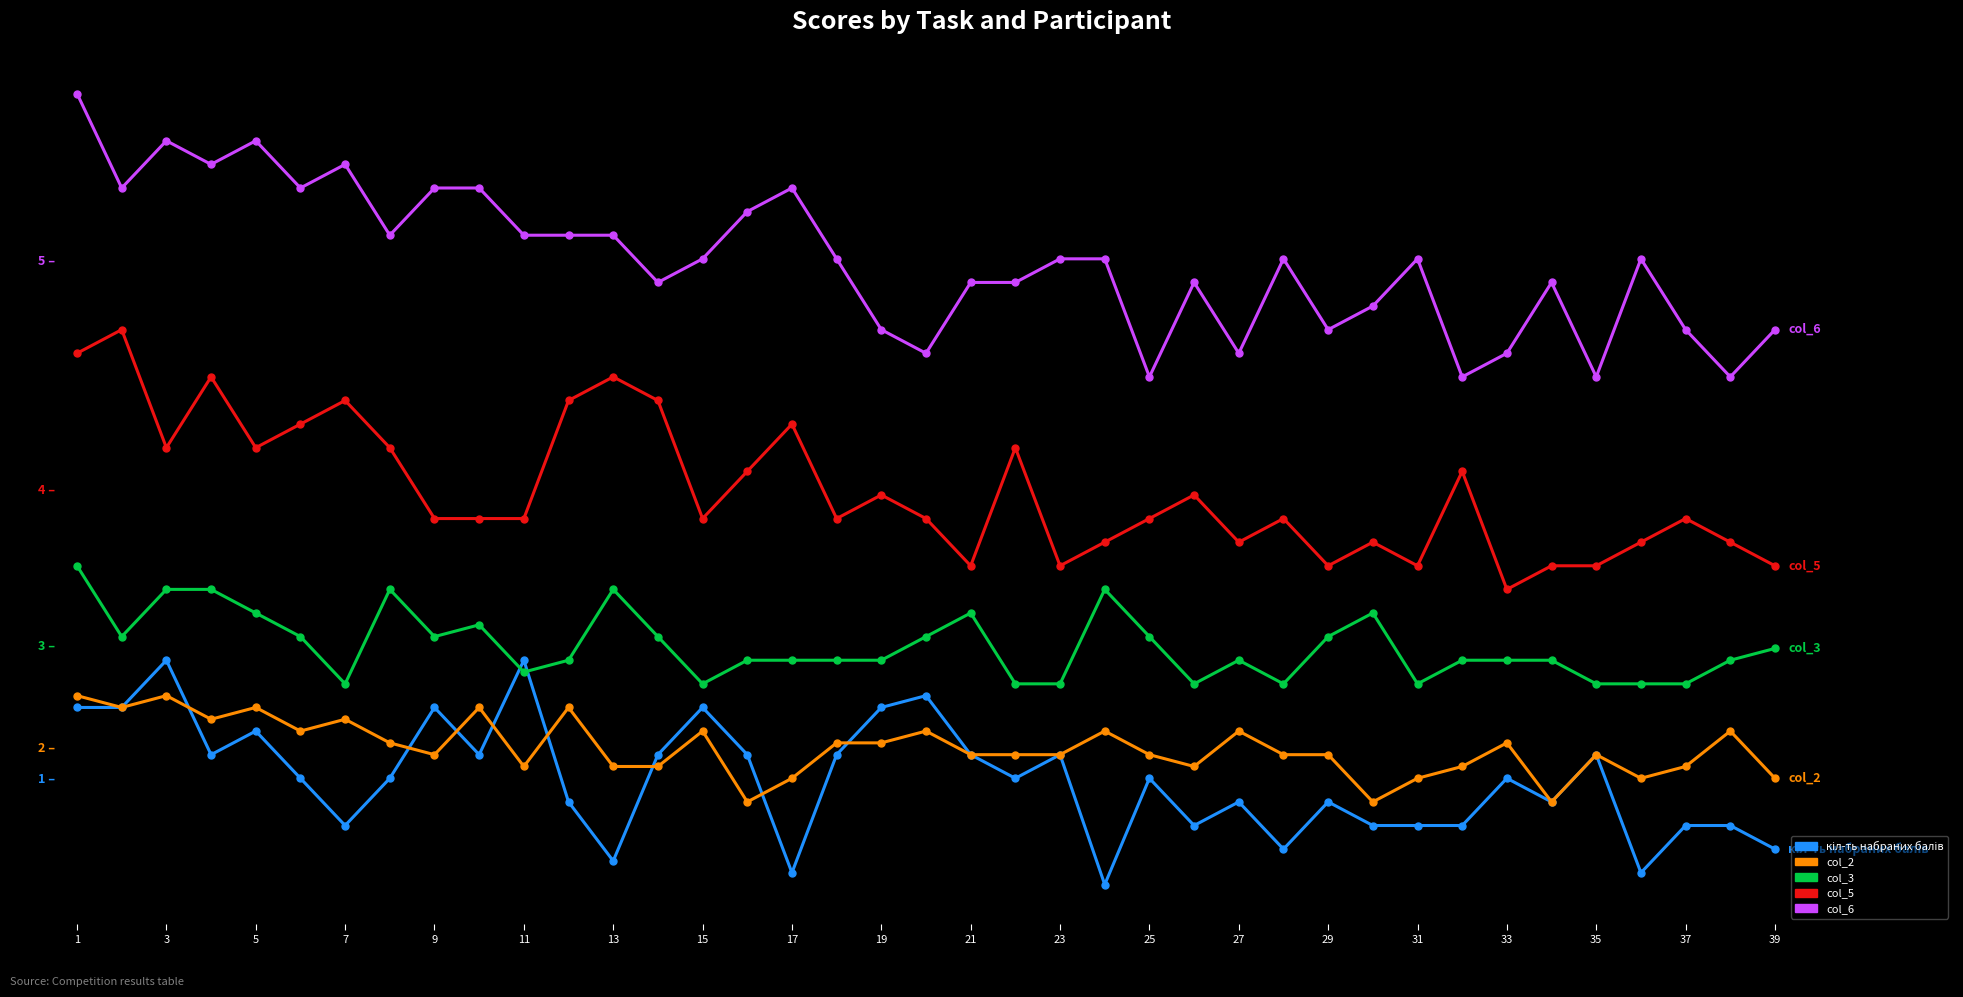

Rank the series by their maximum value, from highest to lowest.

col_6, col_5, col_3, кіл-ть набраних балів, col_2